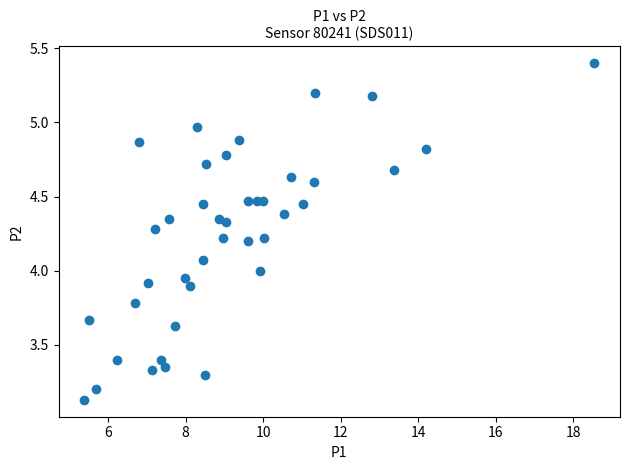

What is the range of X values (max minus min)?

13.2